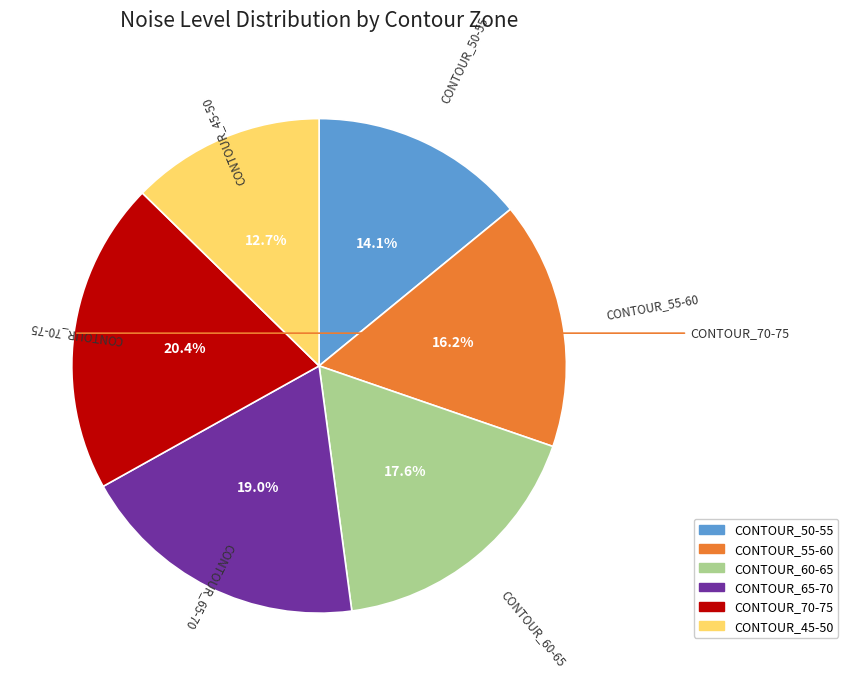

What is the ratio of the value at CONTOUR_70-75 to the value at CONTOUR_45-50?

1.6